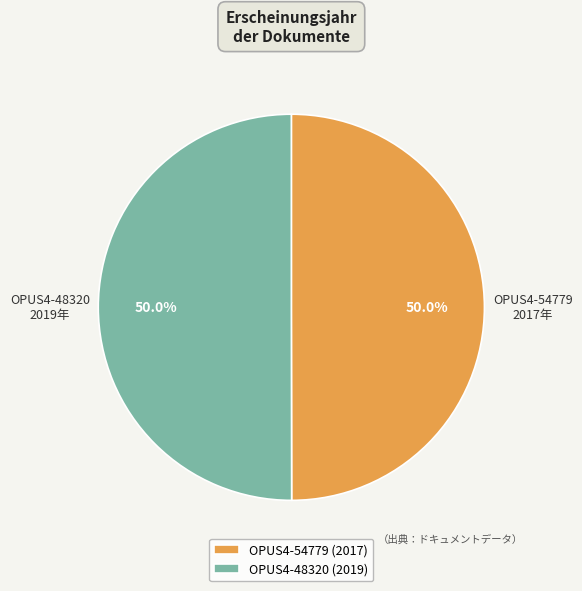

How much of the chart is everything except OPUS4-54779?

50.0%